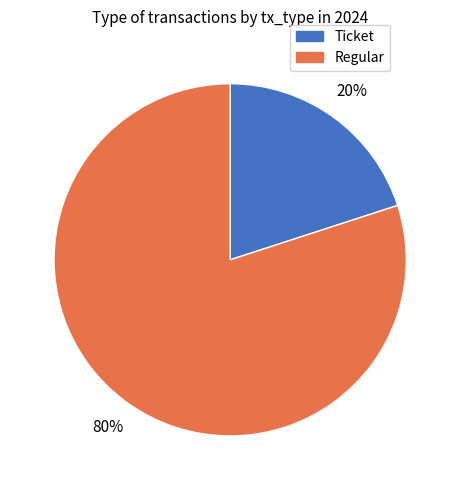

To the nearest percent, what is the average slice percentage?

50%